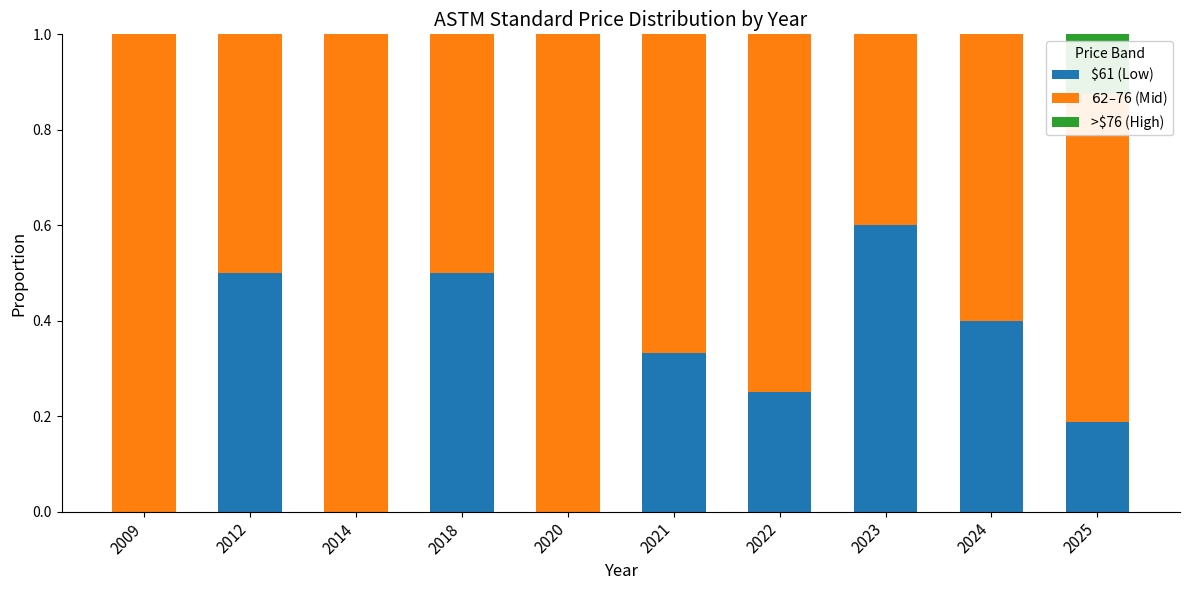

What is the total value across all series at 2025?

1.0